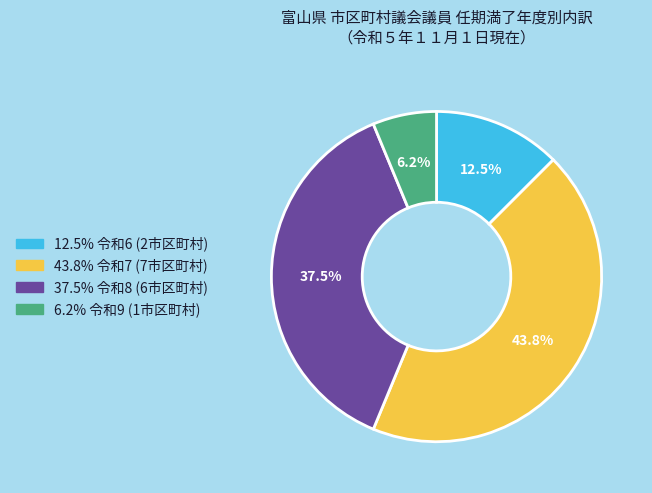

How many slices are in this pie chart?

4